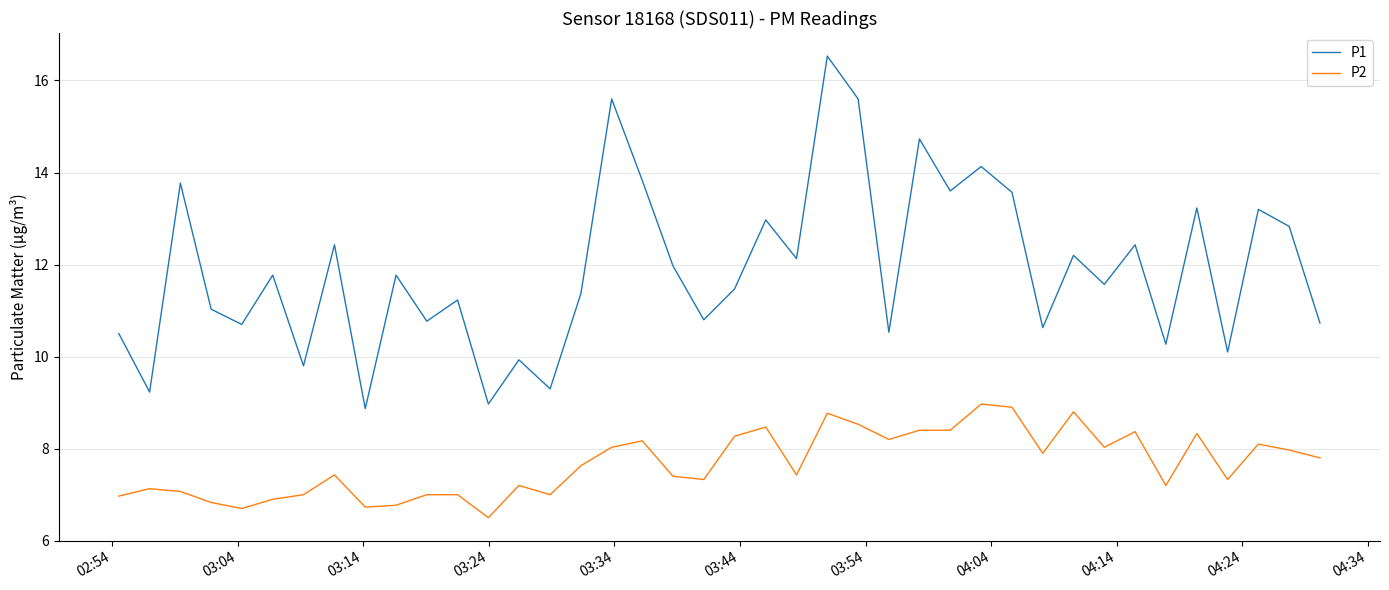

Rank the series by their average value, from lowest to highest.

P2, P1